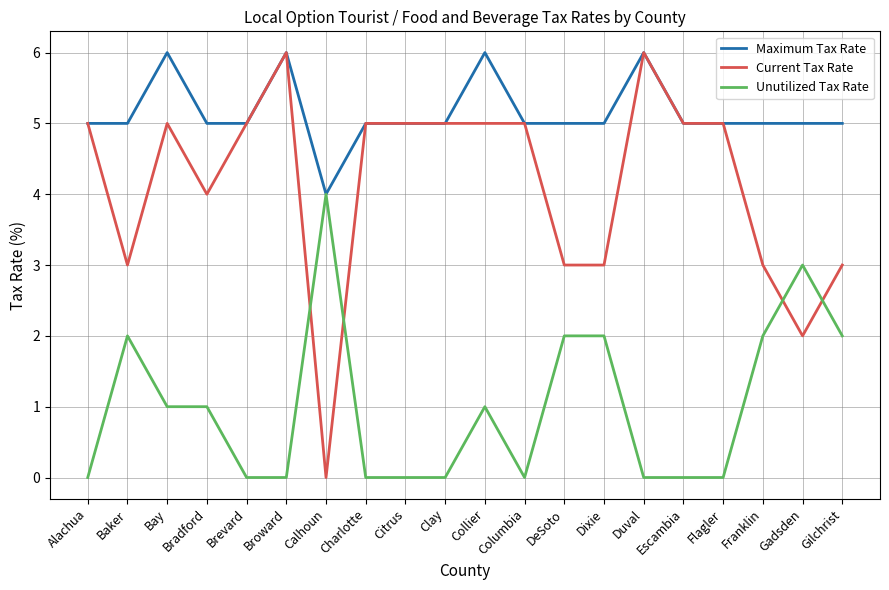

True or false: Unutilized Tax Rate has a value of 1 at Bradford.

True